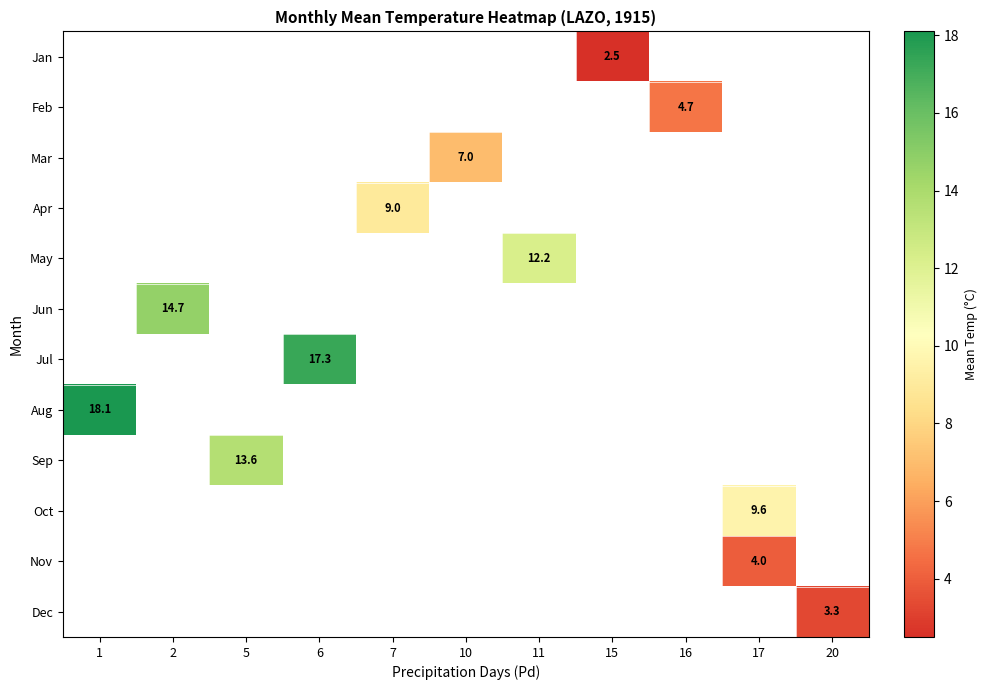

What is the greatest value displayed?

18.1